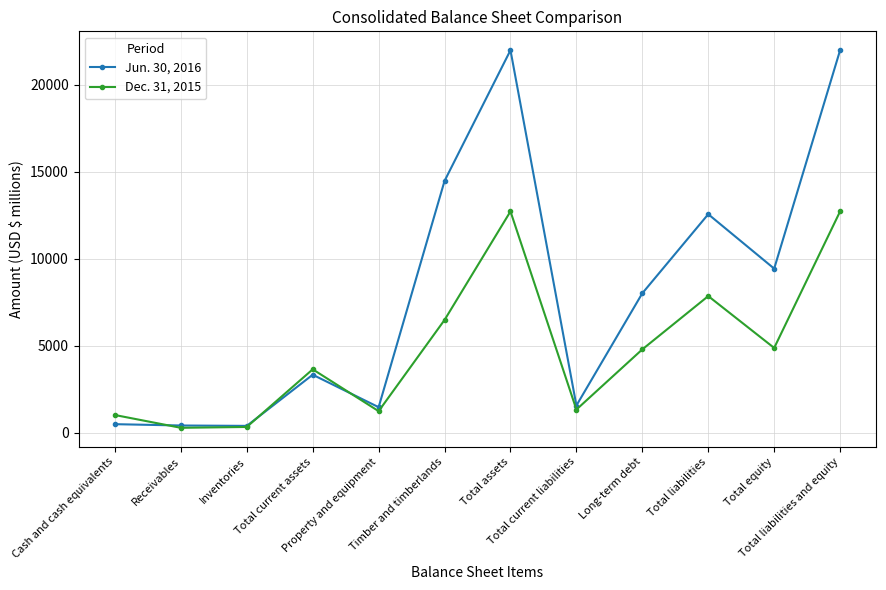

In Dec. 31, 2015, how many points are lower than both neighbors (excluding endpoints)?

4